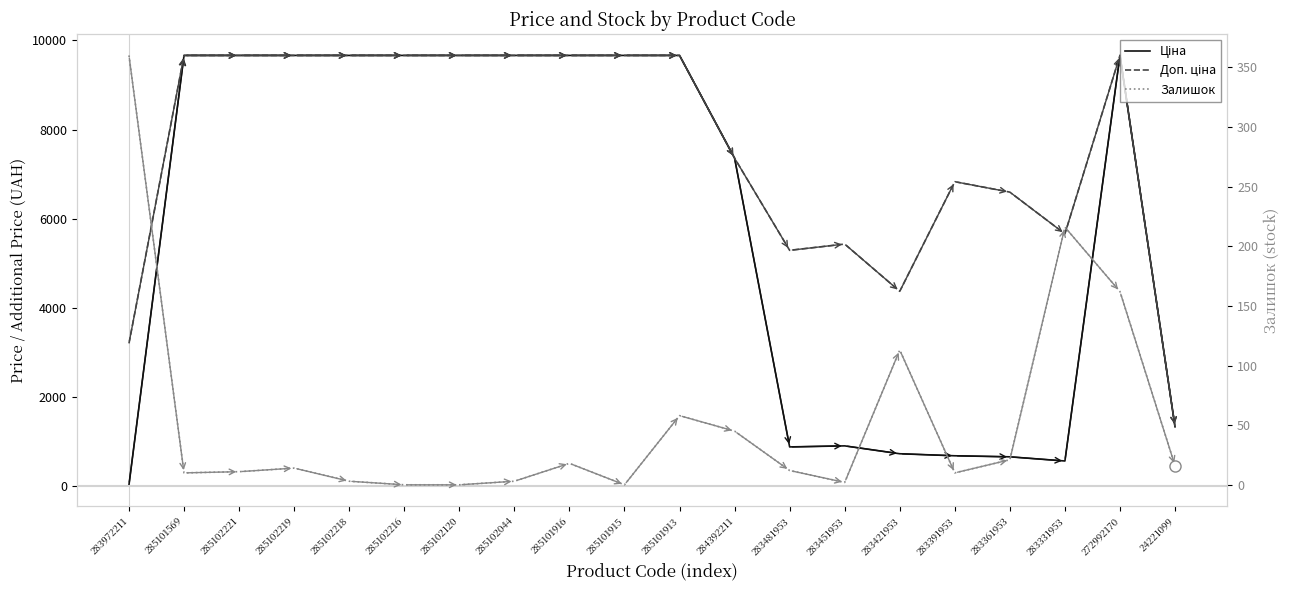

Is the value of Доп. ціна at 24221099 greater than the value of Залишок at 283972211?

Yes